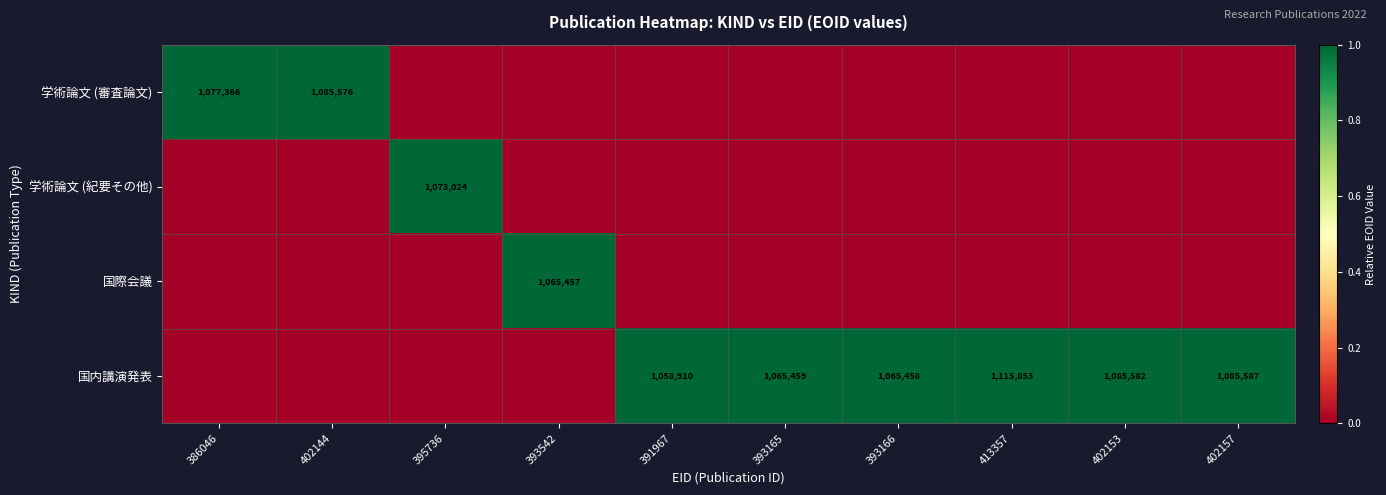

Is it true that 国際会議 equals 1065457 at 393542?

True